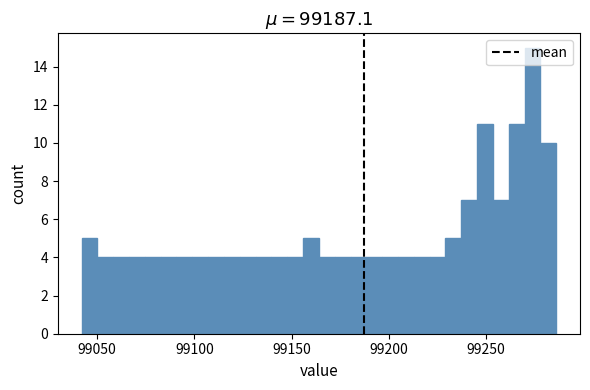

Read against the x-axis, roughly where is the centre of the tallest bar?

99275